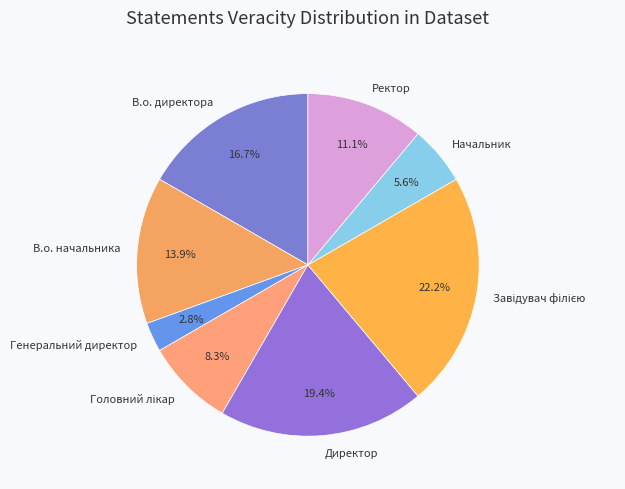

To the nearest percent, what is the difference between the largest and smallest slice percentages?

19%